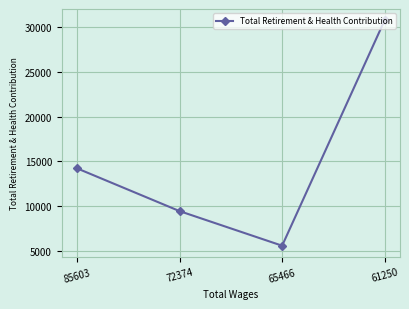

What is the sum of all values?

60042